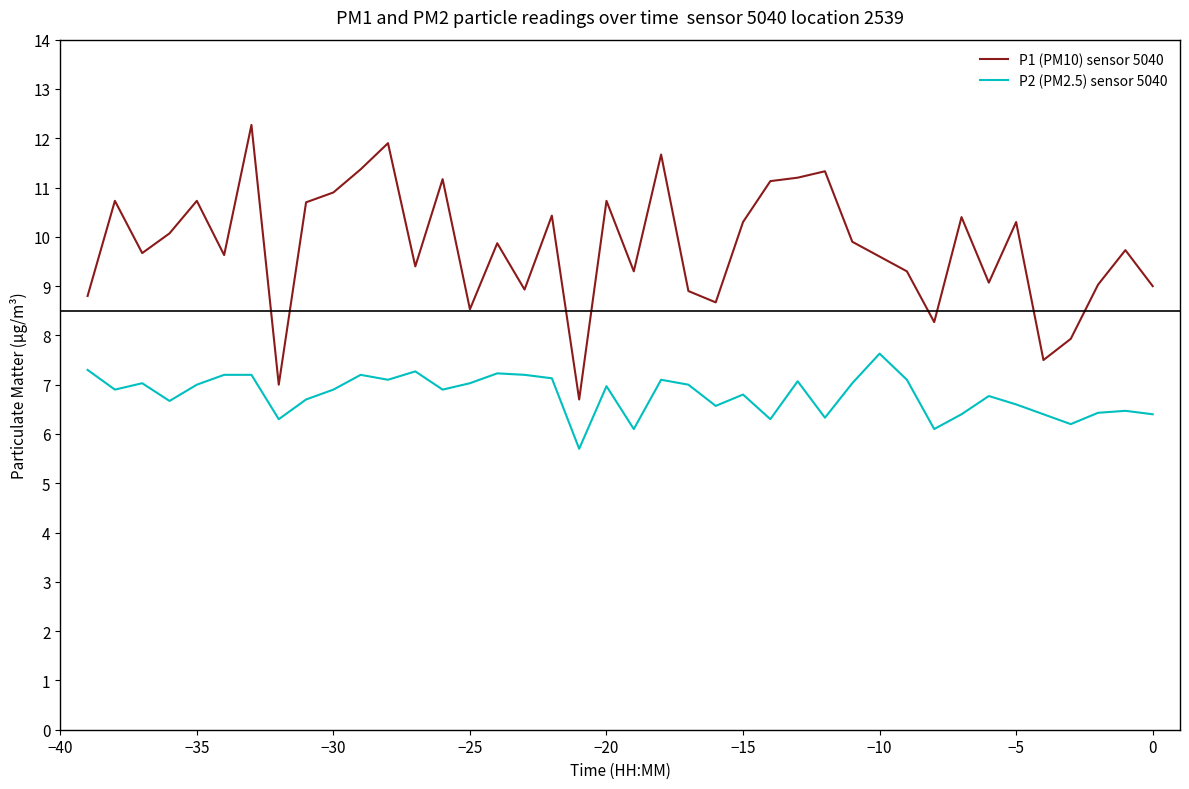

True or false: P2 (PM2.5) sensor 5040 and P1 (PM10) sensor 5040 intersect in this chart.

False